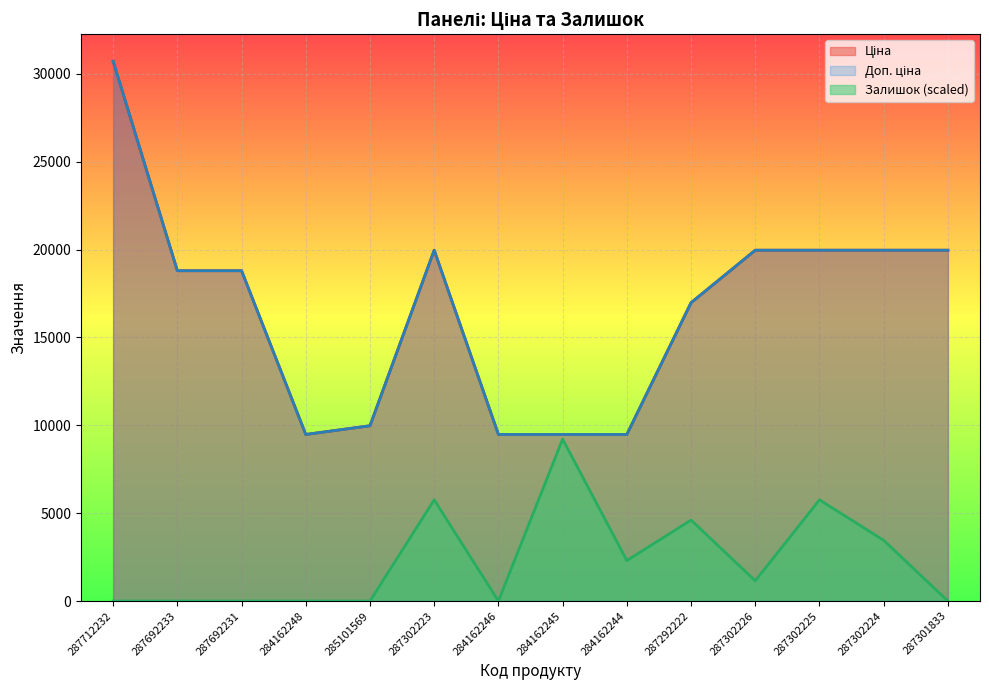

Rank the series at 284162245 from lowest to highest value.

Залишок, Ціна, Доп. ціна